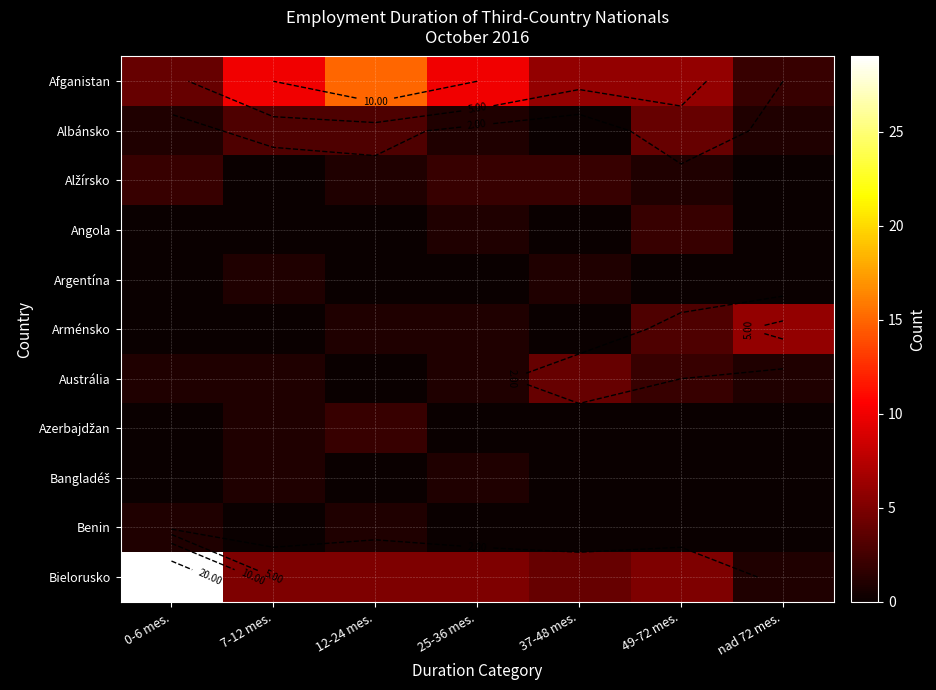

What is the spread (max minus min) of values at nad 72 mes.?

6